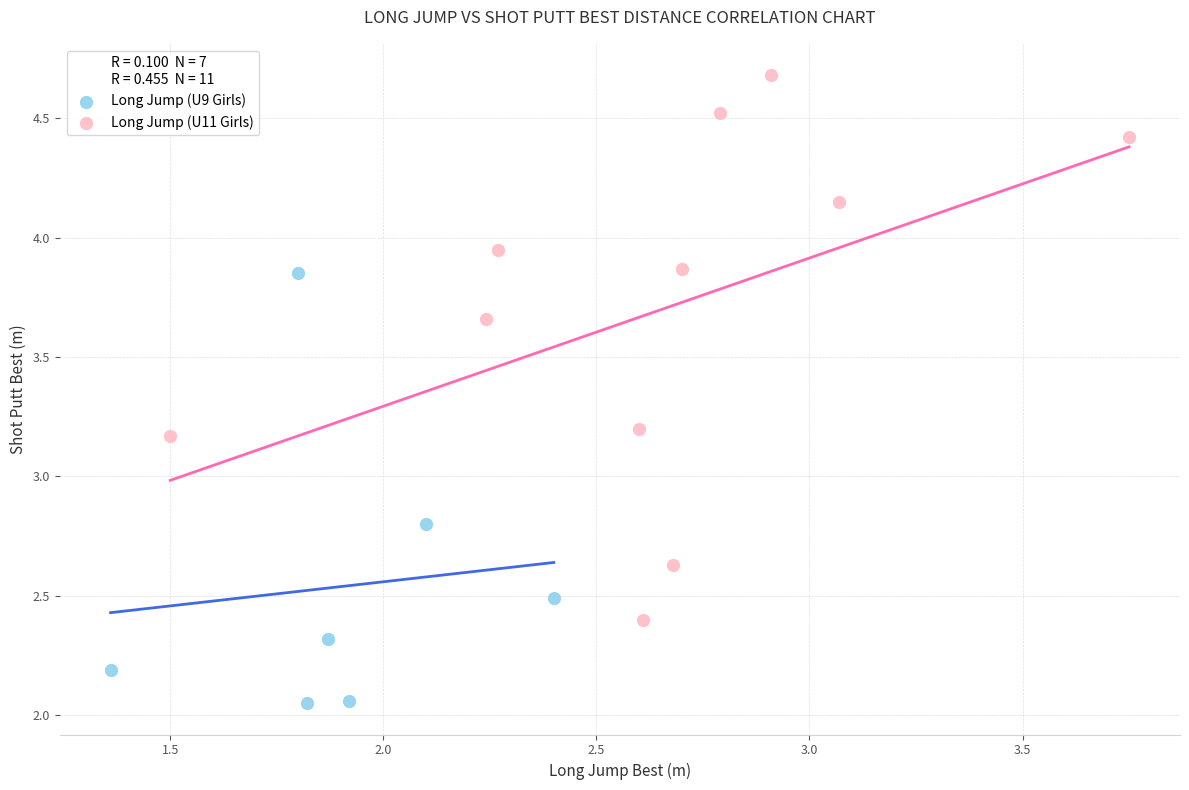

Which series contains the highest Y value?

Long Jump (U11 Girls)